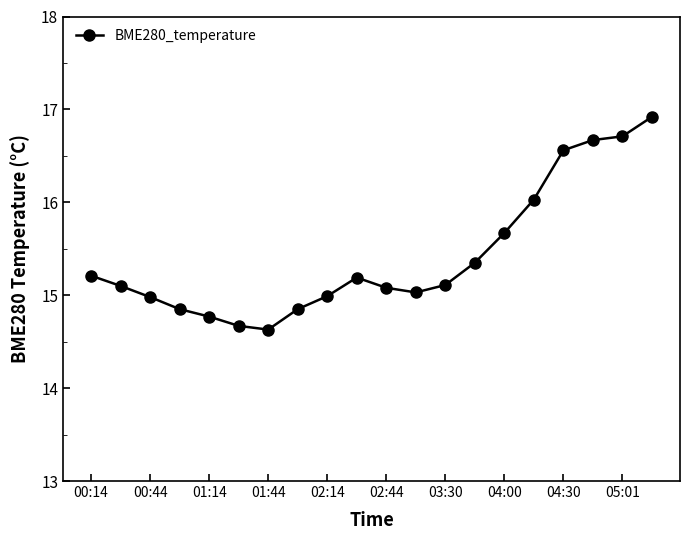

True or false: the data has more than 0 interior local peaks.

True